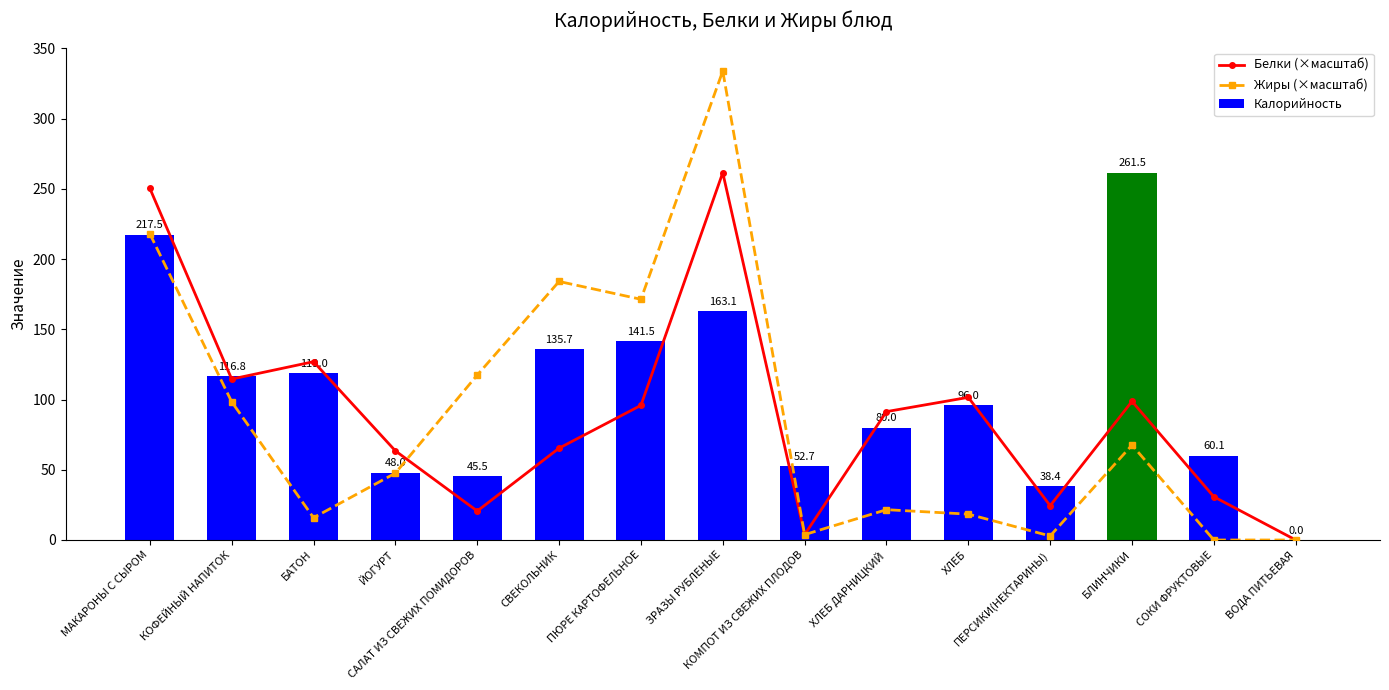

What is the maximum value shown in the chart?

333.8